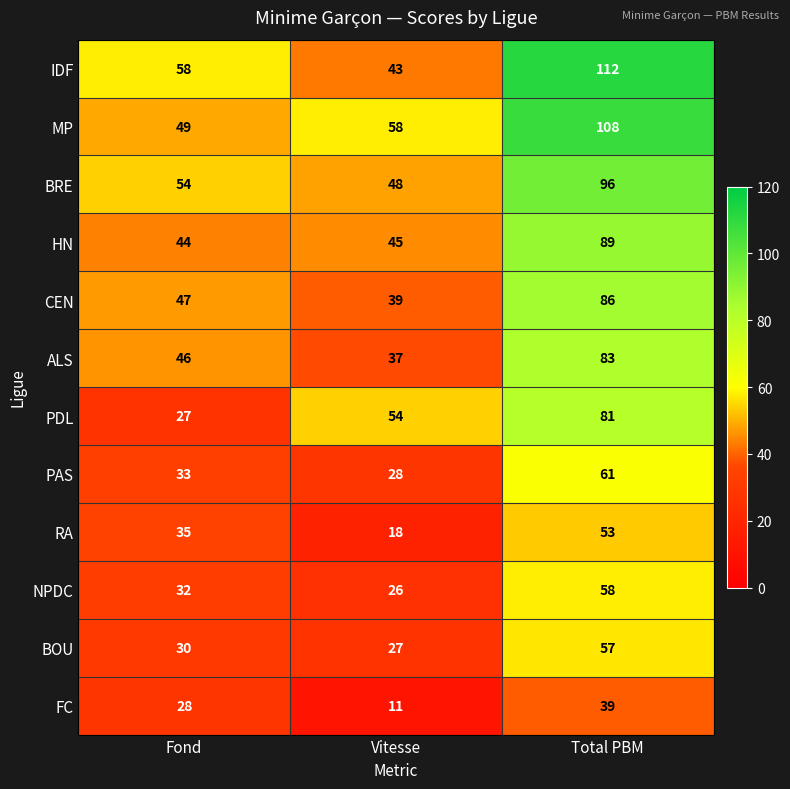

List the labels in order of IDF value, smallest first.

Vitesse, Fond, Total PBM